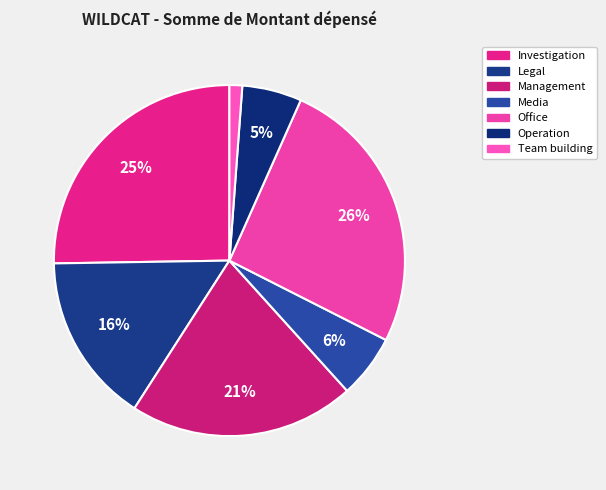

What percentage do Office and Legal together represent?

41.5%